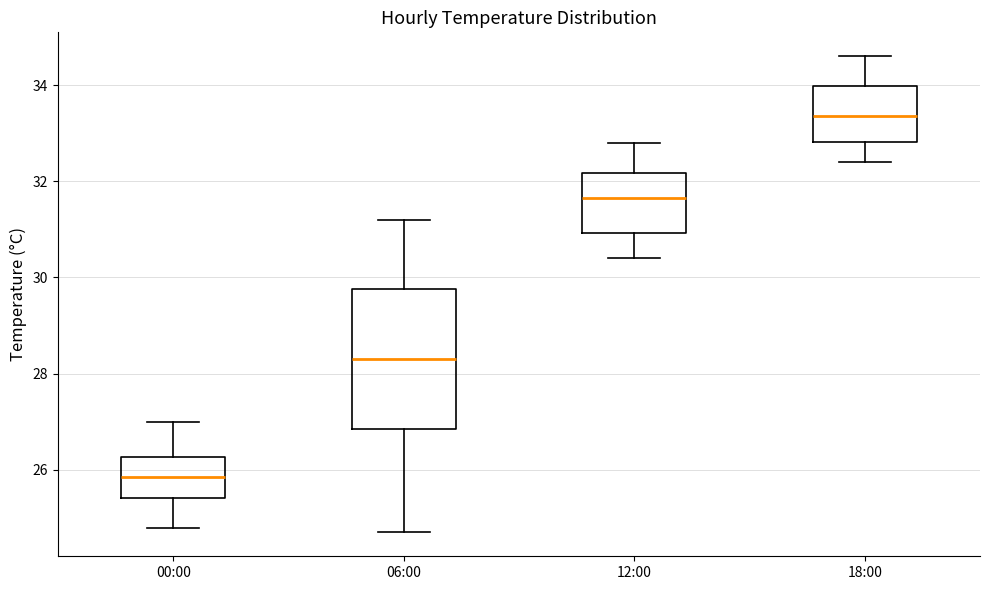

Which box's median line is the lowest?

00:00